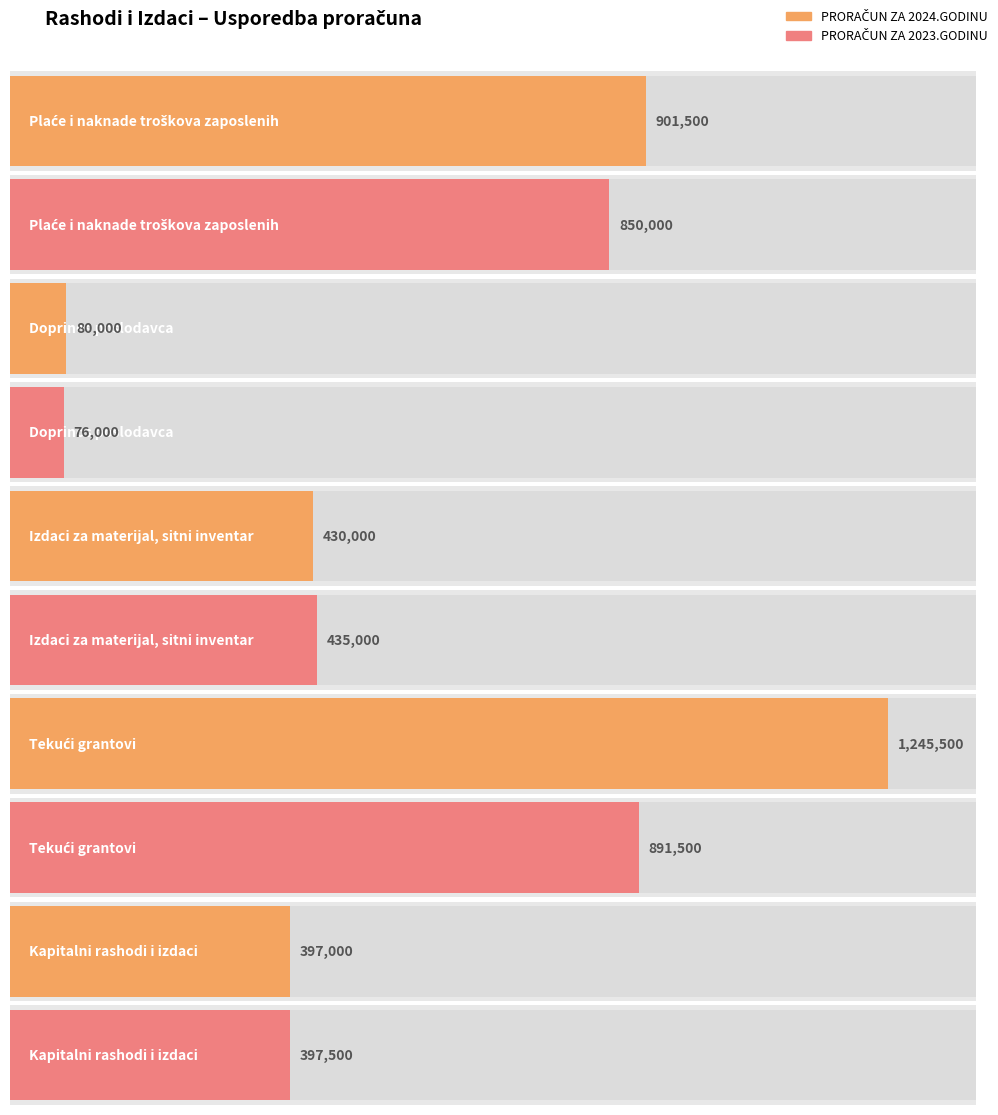

What is the minimum value for PRORAČUN ZA 2023.GODINU?

76000